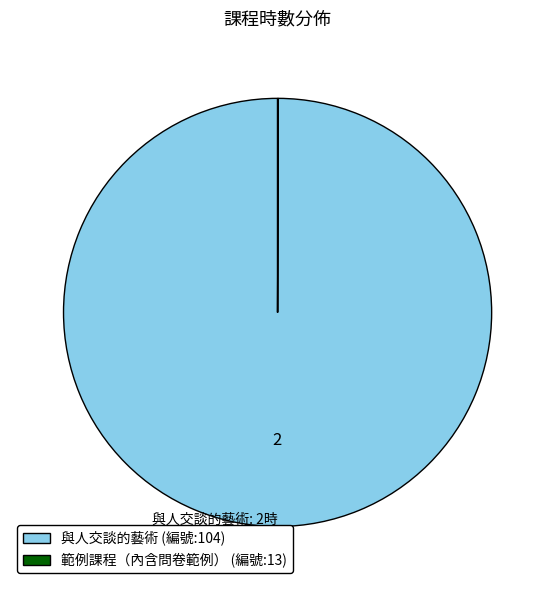

What is the majority slice?

與人交談的藝術 (編號:104)